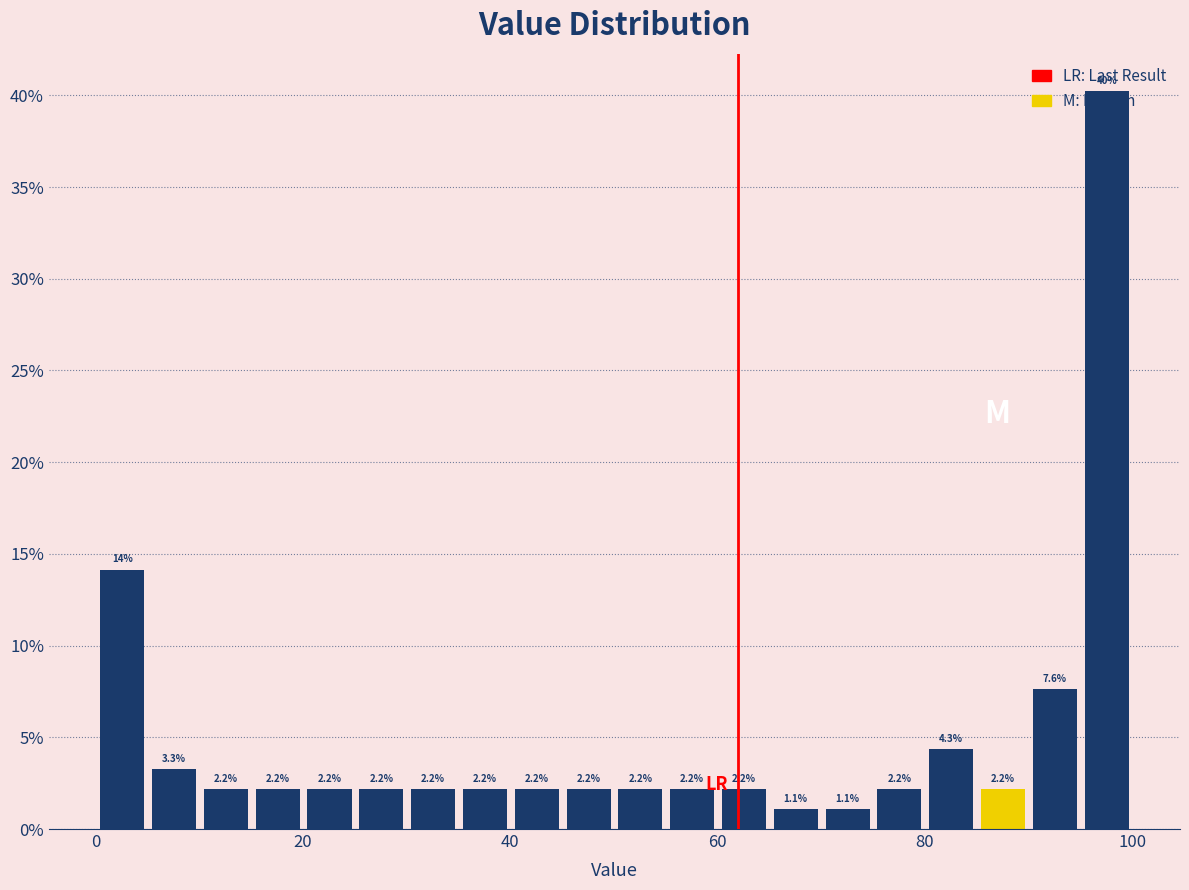

Around what value on the x-axis is the tallest bar? Give the approximate position of its centre, as read against the axis.

98